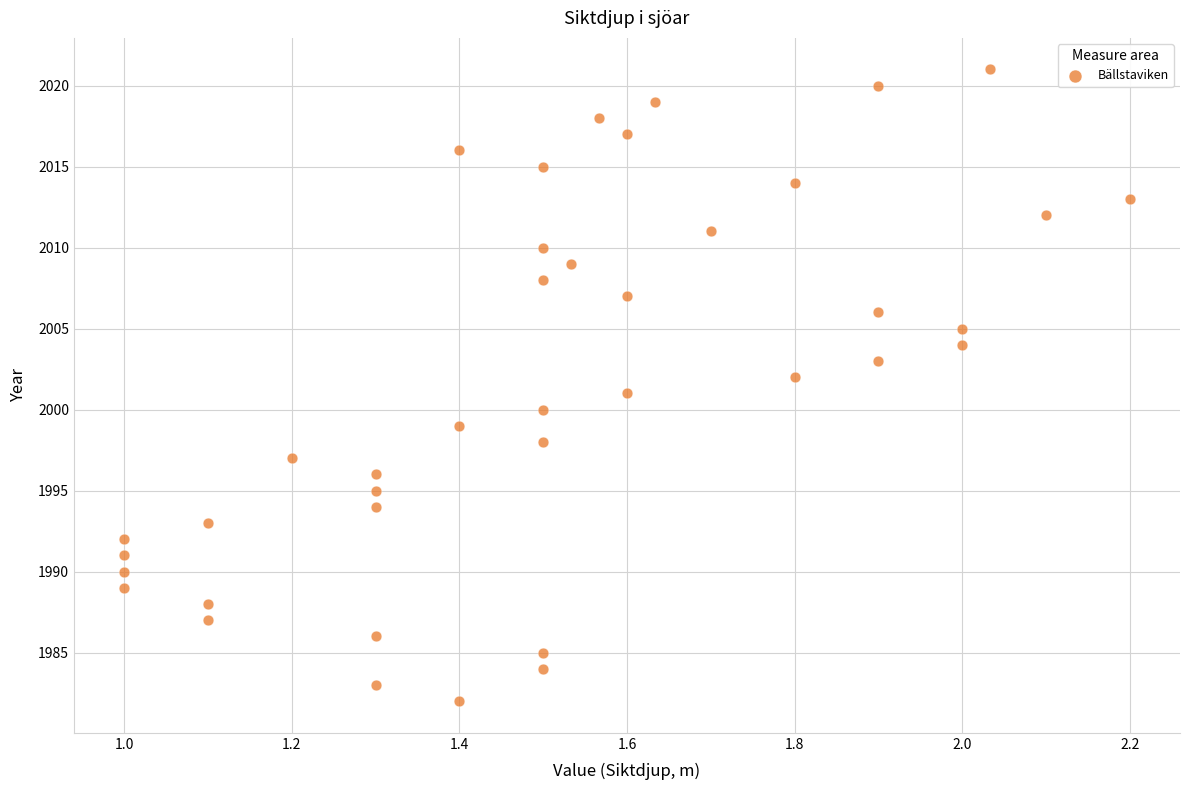

What is the range of Y values (max minus min)?

39